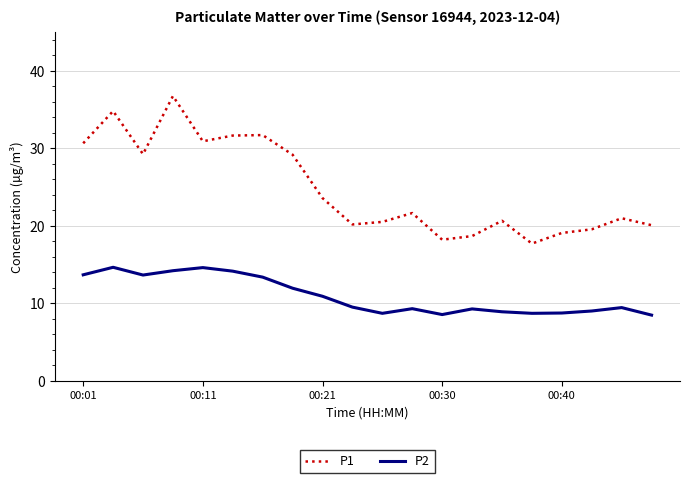

What is the lowest value of the P1 series?

17.7